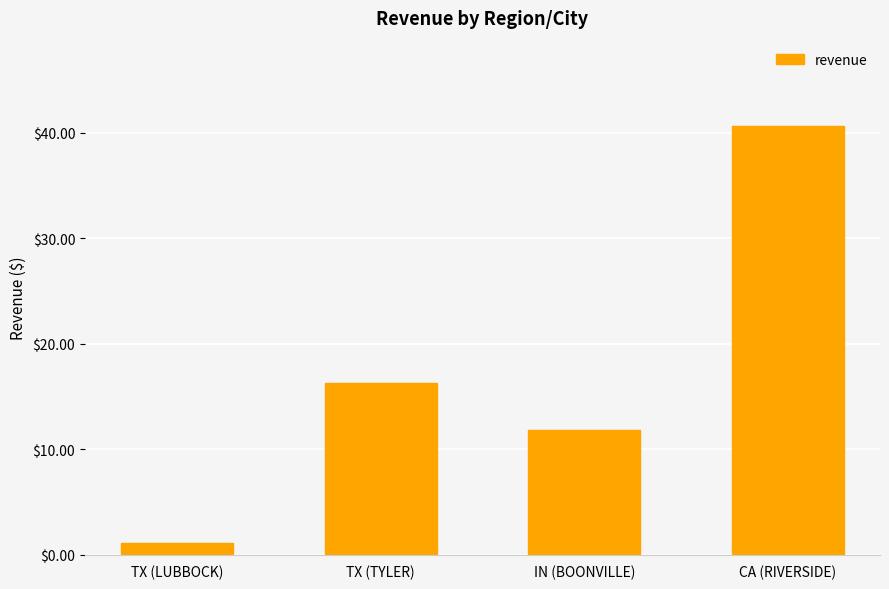

What position from the left is TX (TYLER)?

2